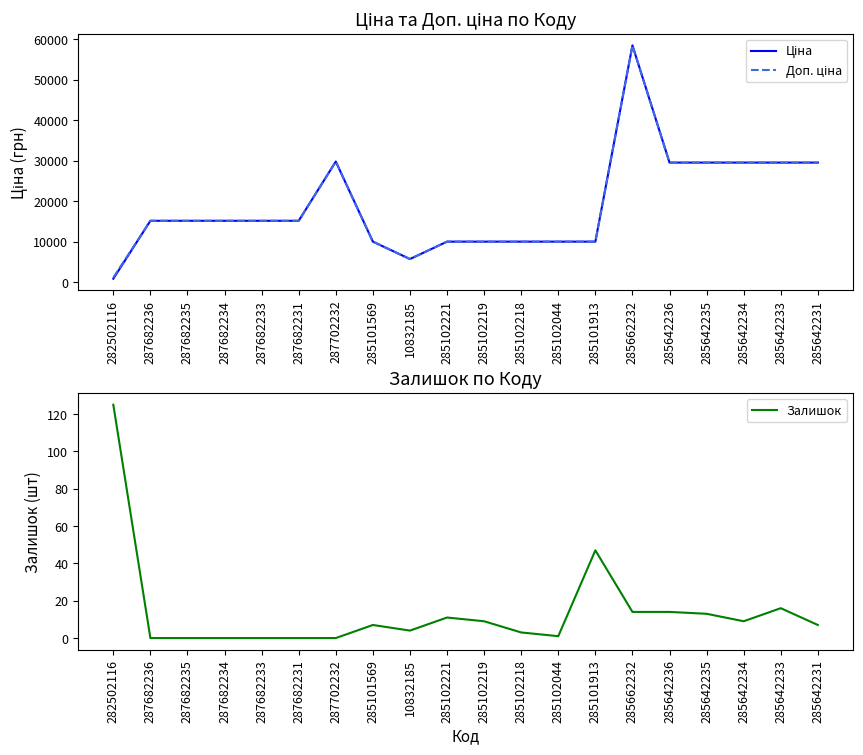

At which category is the sum across all series the highest?

285662232